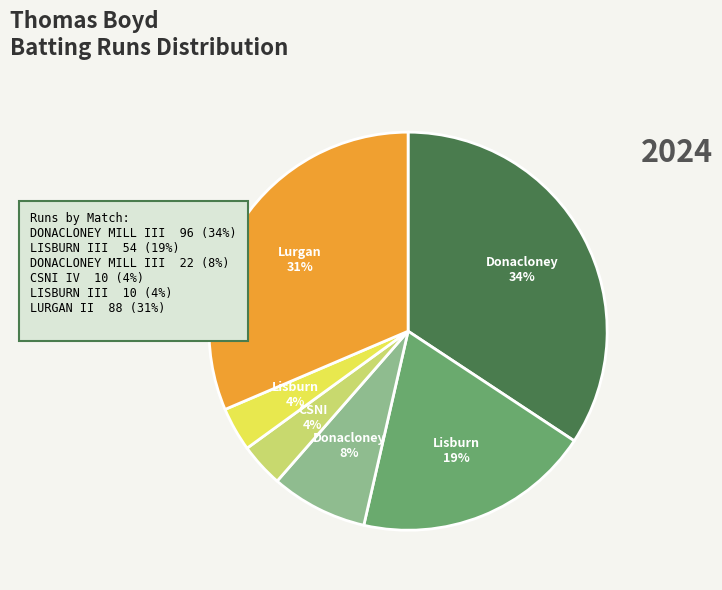

Does any single category account for the majority?

No